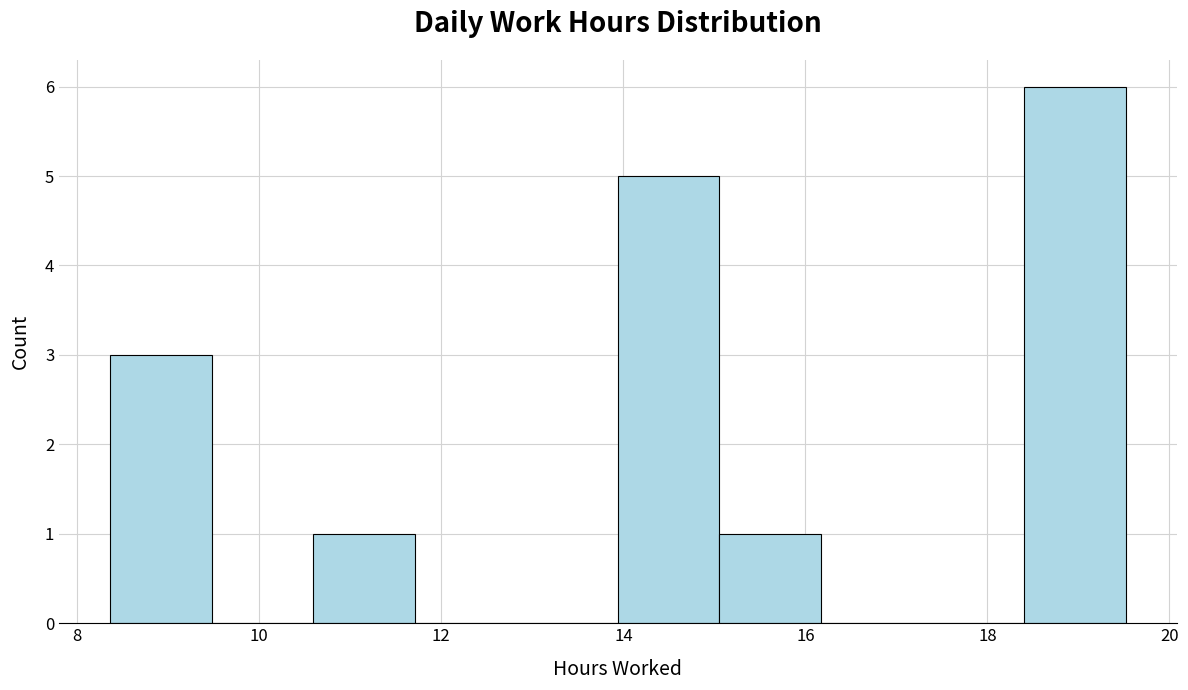

Reading left to right, transcribe this chart: for each bar, give the range it covers on the x-axis and its height. Neither the bar edges nor the heights are printed on the chart, so give them approximately, as read against the axes.

8.4 to 9.4: 3
9.4 to 10.6: 0
10.6 to 11.8: 1
11.8 to 12.8: 0
12.8 to 14.0: 0
14.0 to 15.0: 5
15.0 to 16.2: 1
16.2 to 17.2: 0
17.2 to 18.4: 0
18.4 to 19.6: 6